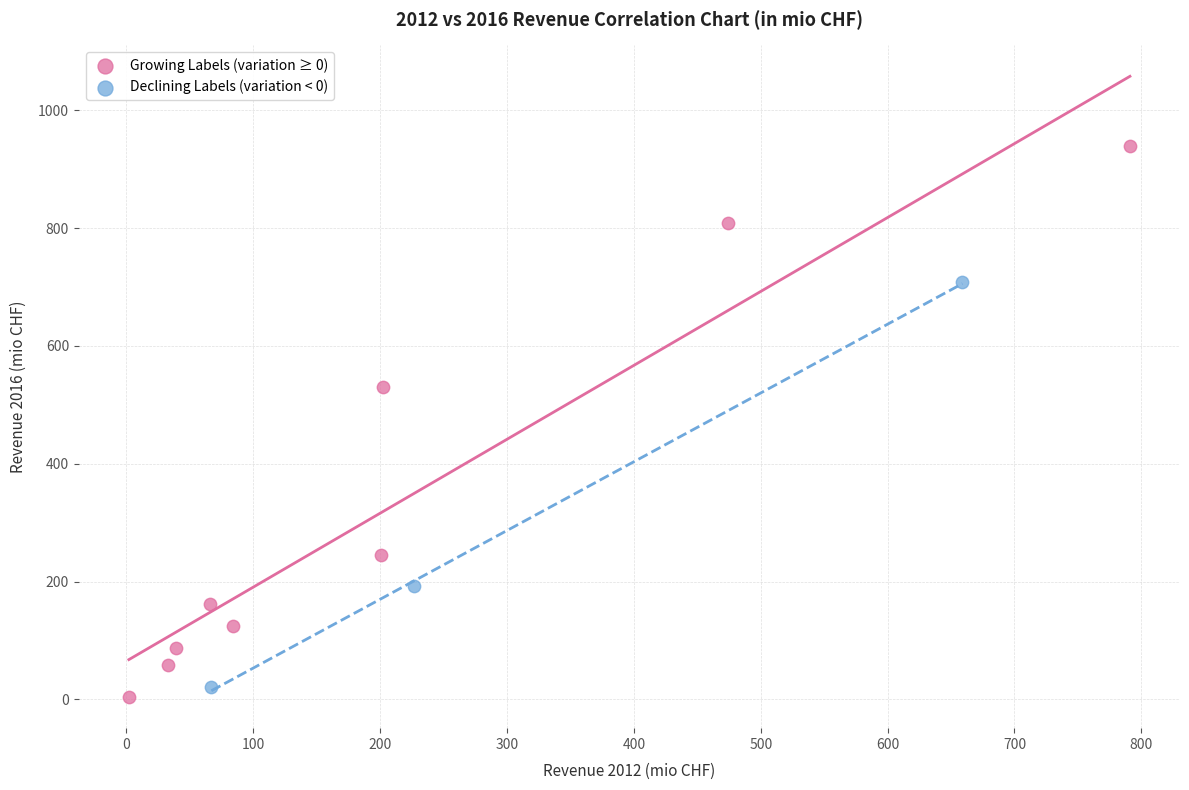

Which series contains the highest Y value?

Growing Labels (variation ≥ 0)